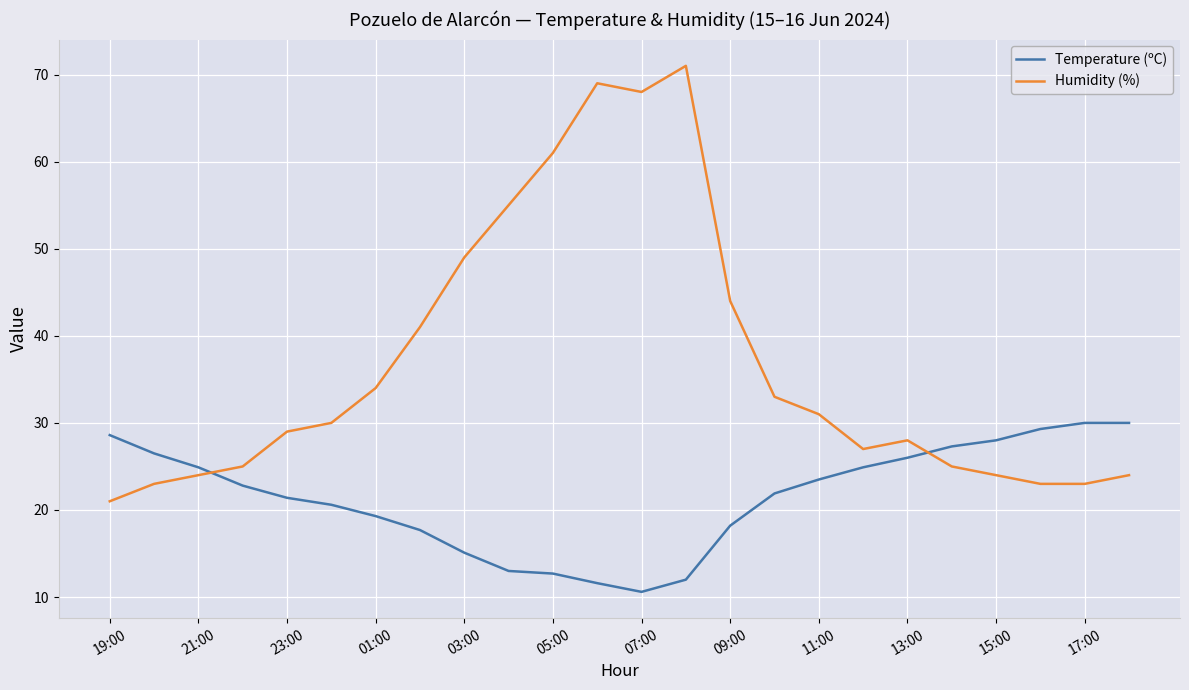

What is the maximum value for Humidity (%)?

71.0